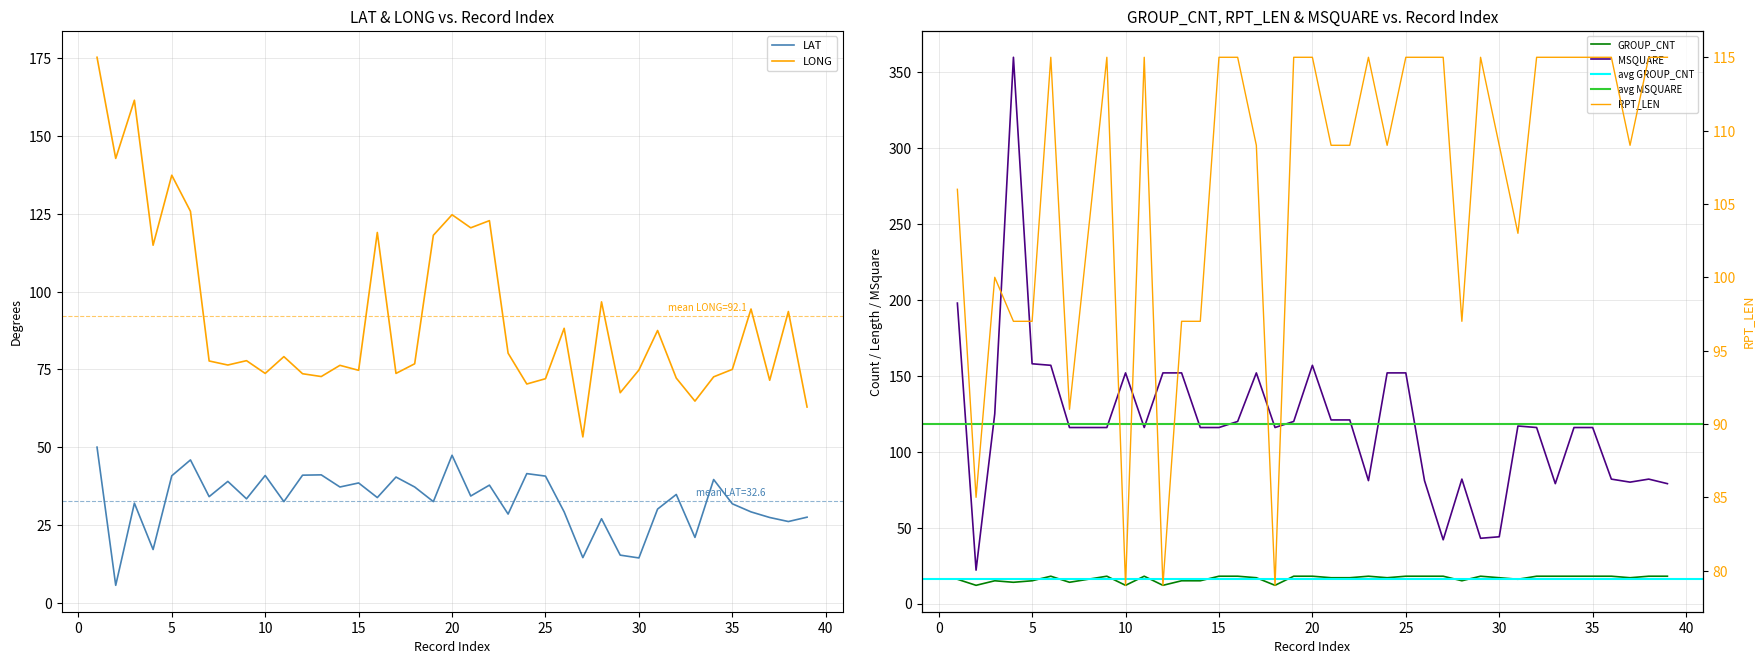

True or false: MSQUARE and LONG cross at least once.

True